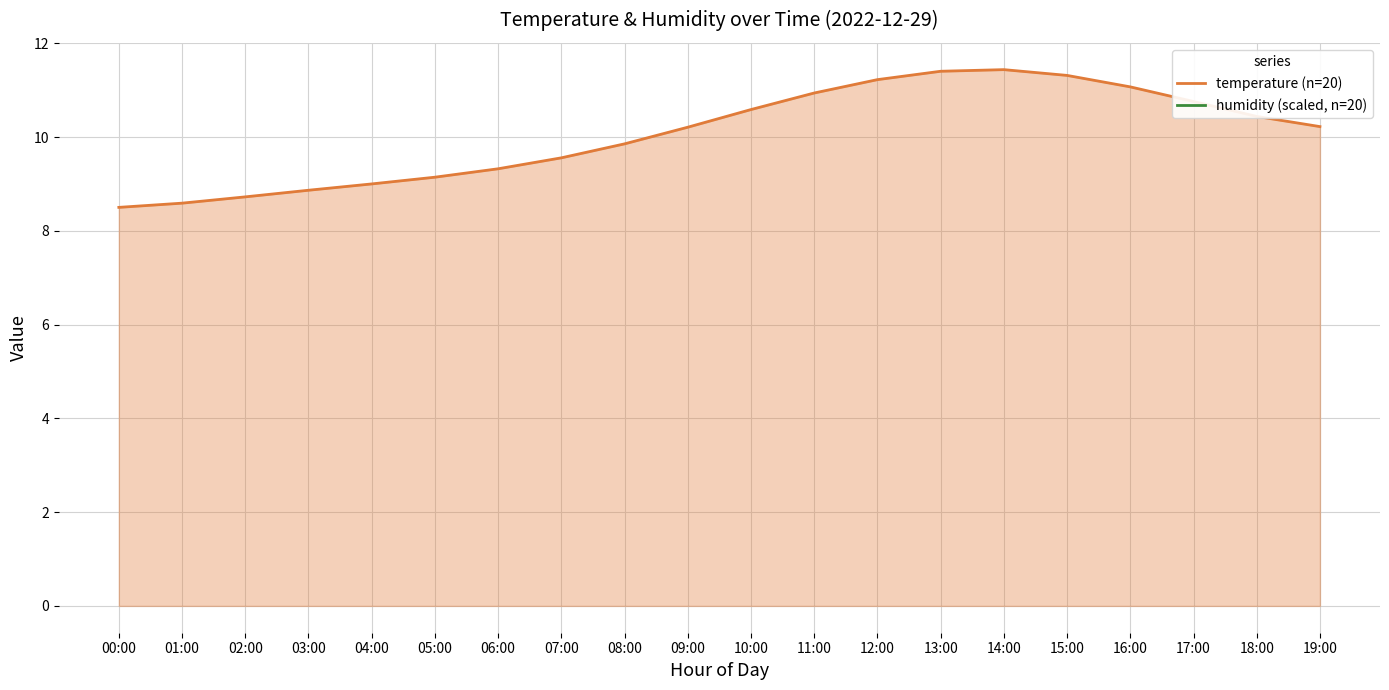

True or false: temperature (n=20) has a value of 5.9 at 00:00.

False